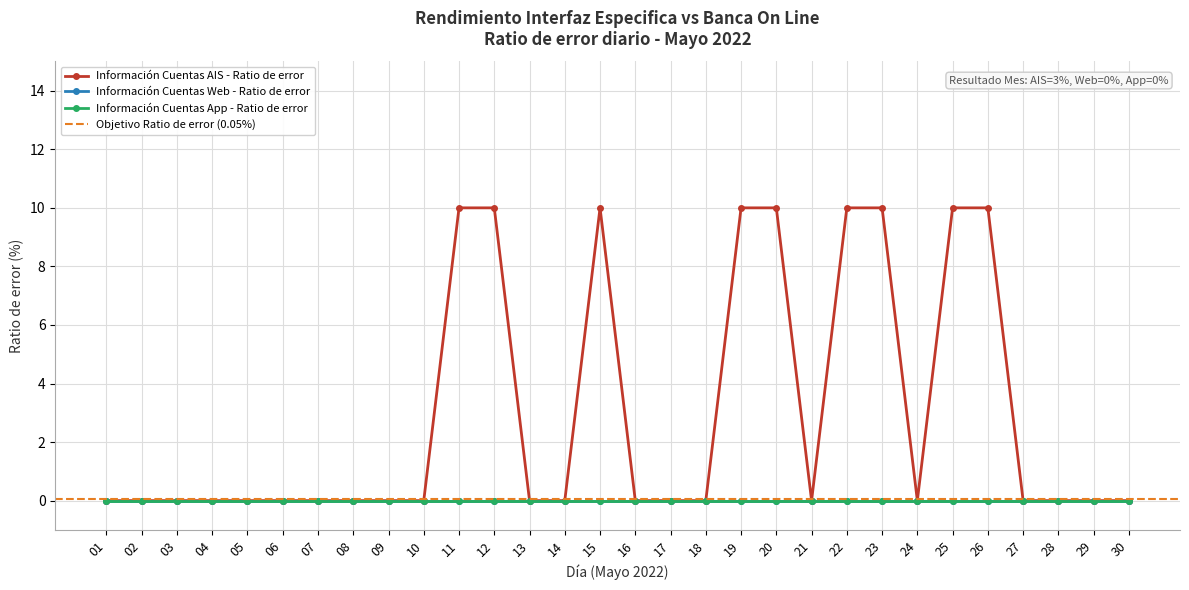

True or false: Información Cuentas App - Ratio de error and Información Cuentas AIS - Ratio de error cross at least once.

False